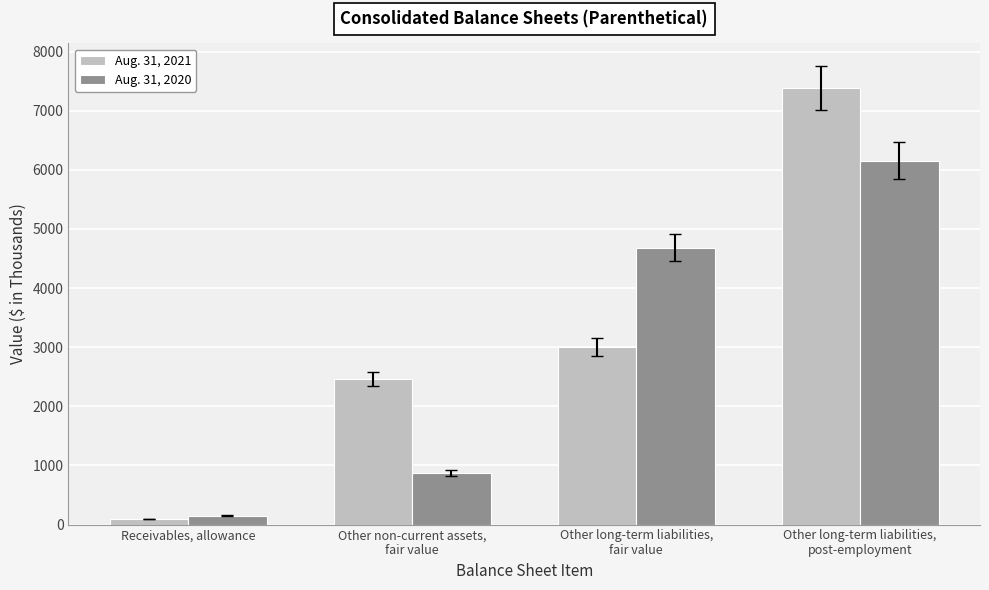

Rank the series at Other non-current assets,
fair value from highest to lowest value.

Aug. 31, 2021, Aug. 31, 2020